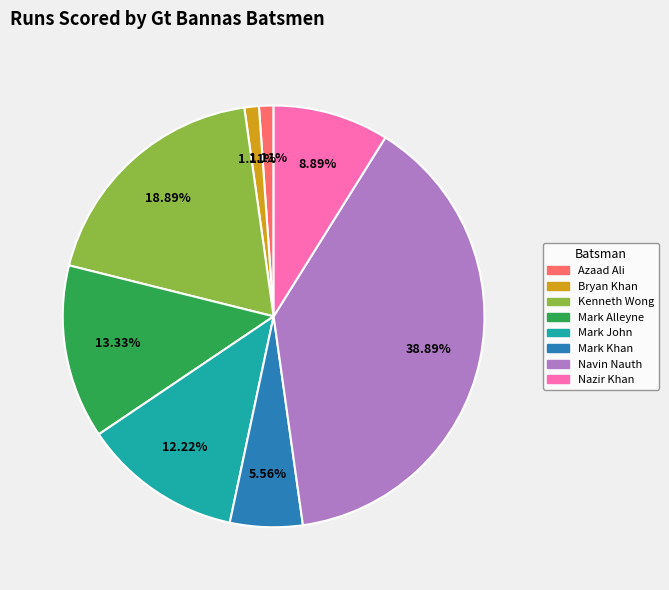

Does any single category account for the majority?

No